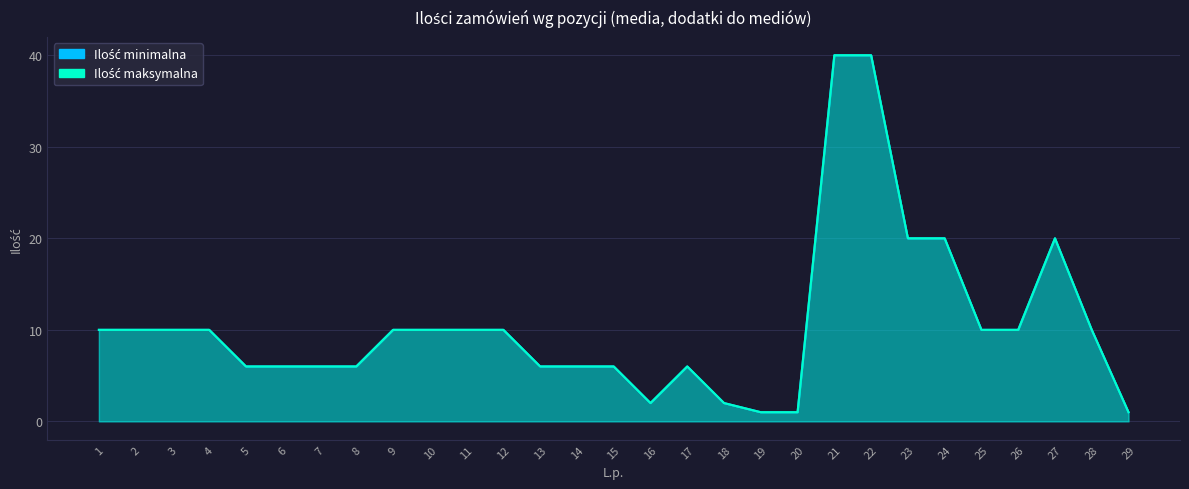

True or false: Ilość maksymalna and Ilość minimalna cross at least once.

False